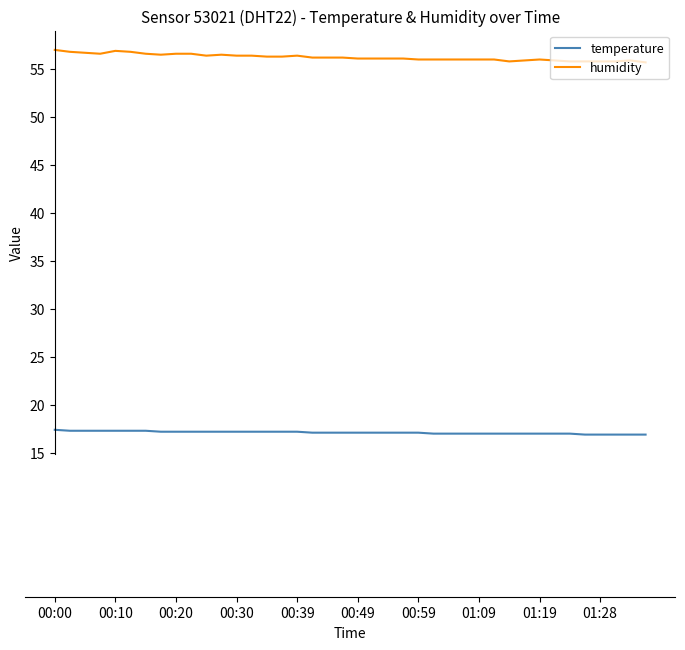

Which series has the largest range (max minus min)?

humidity